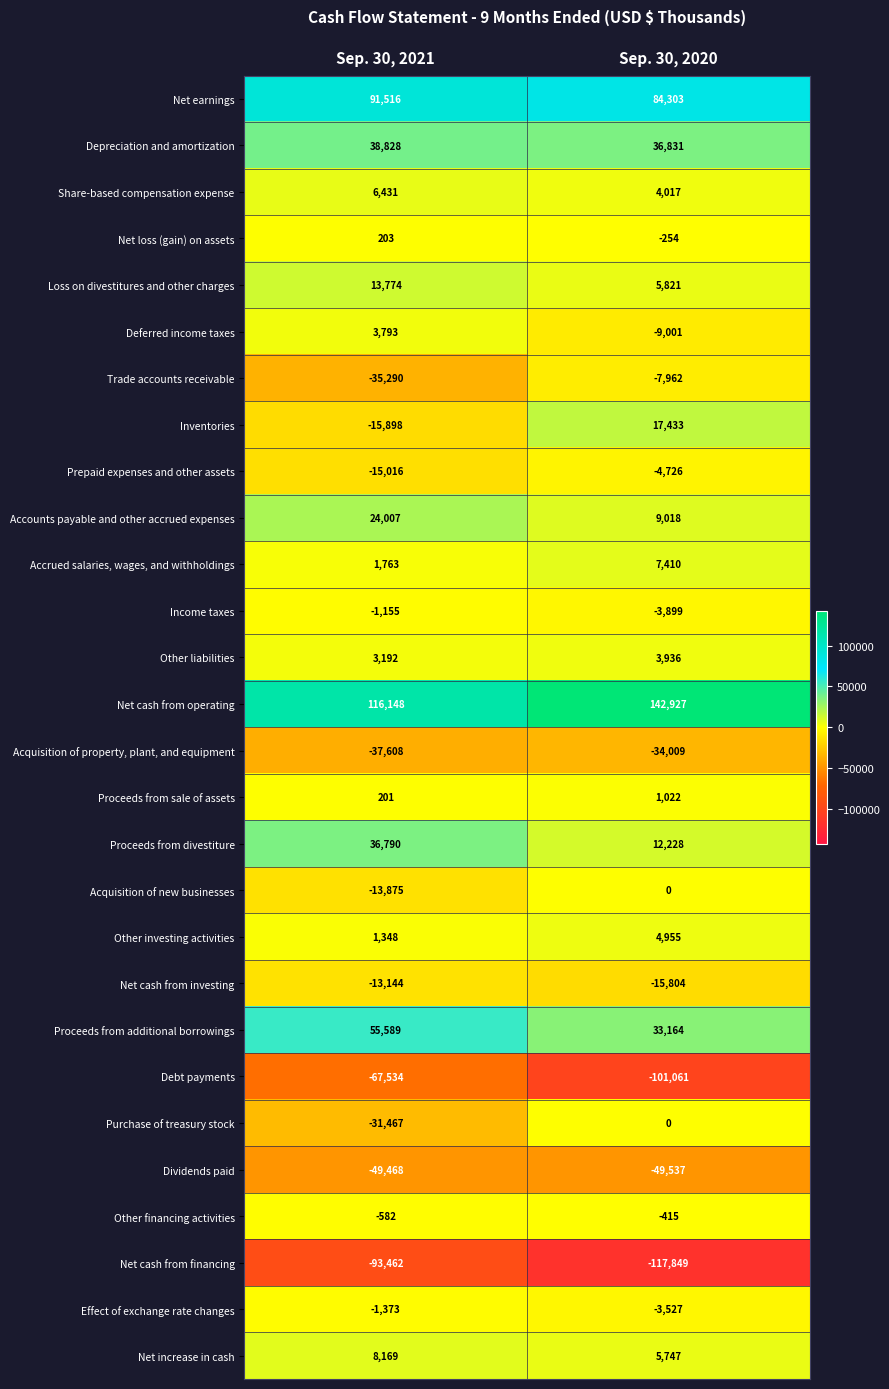

What is the total value across all series at Sep. 30, 2020?

20768